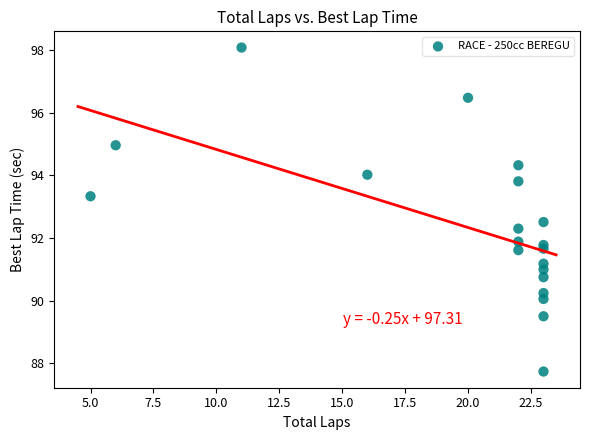

What is the range of X values (max minus min)?

18.0